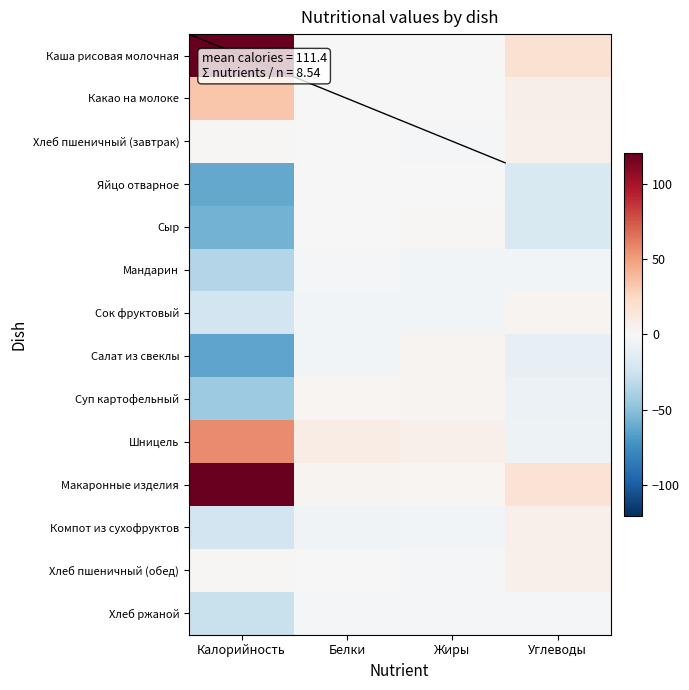

Count the number of data series in this chart.

14